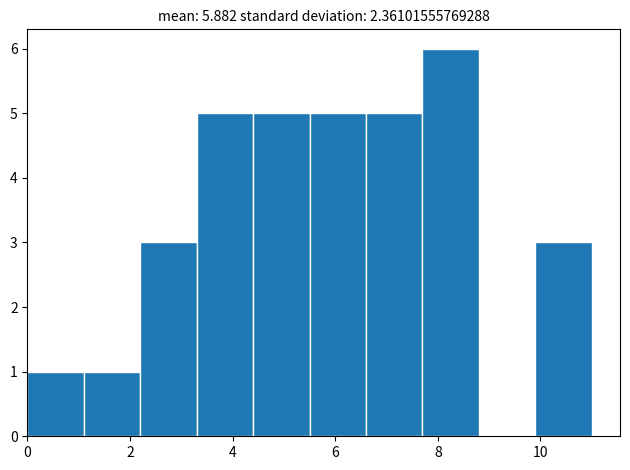

How tall is the bar that spans 5.5 to 6.6 on the x-axis? Neither the bar edges nor the heights are printed on the chart, so give them approximately, as read against the axes.

5